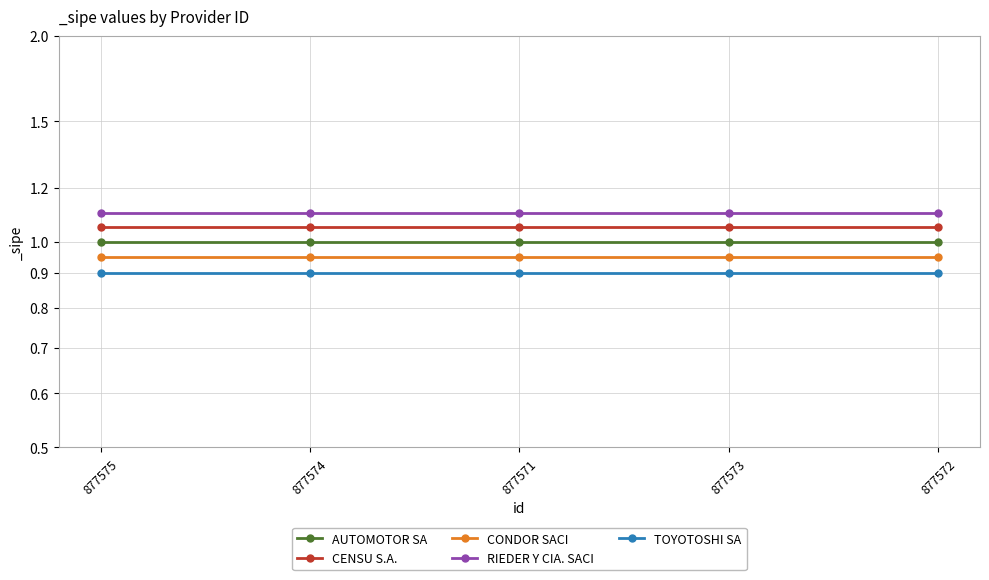

How many data points does each series have?

5